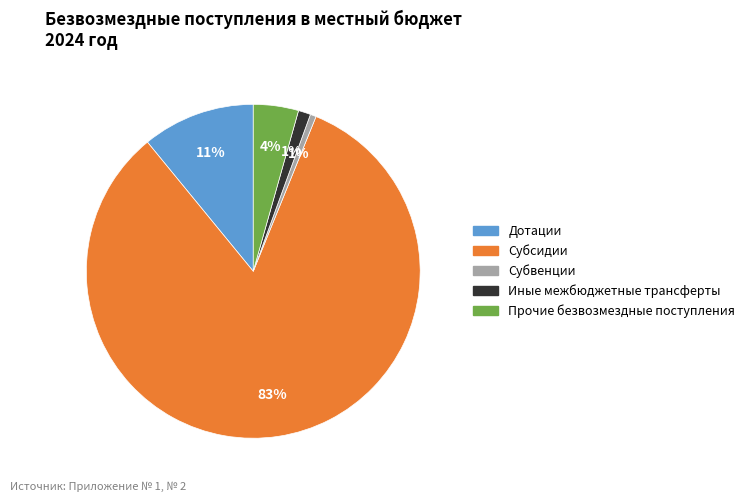

Combined, do Субвенции and Субсидии account for over 50%?

Yes